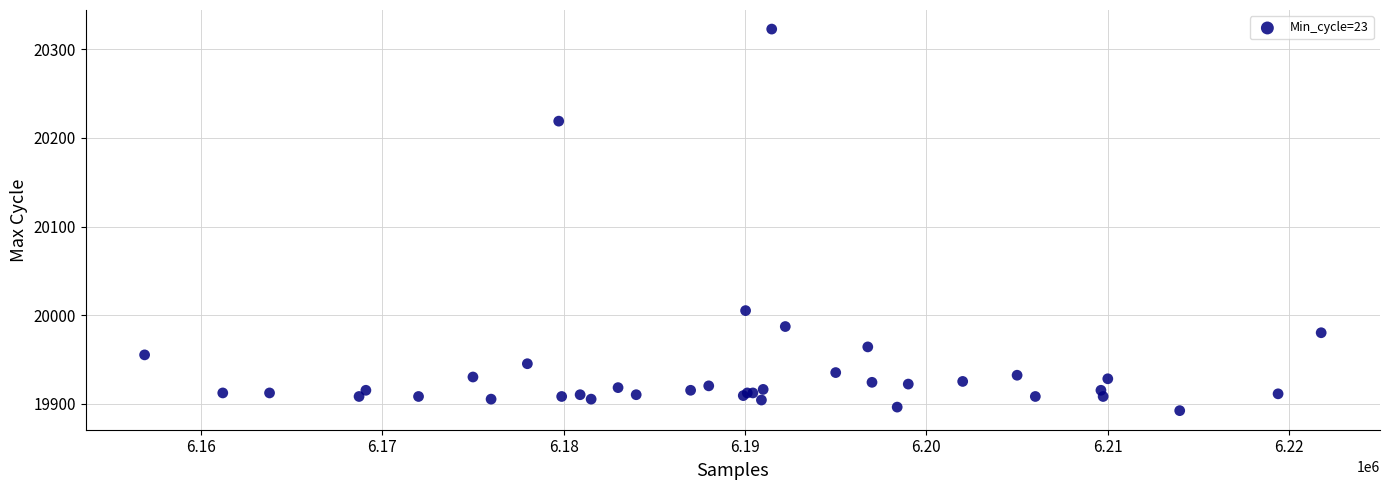

What Y value in the scatter plot is closest to 20107?

20005